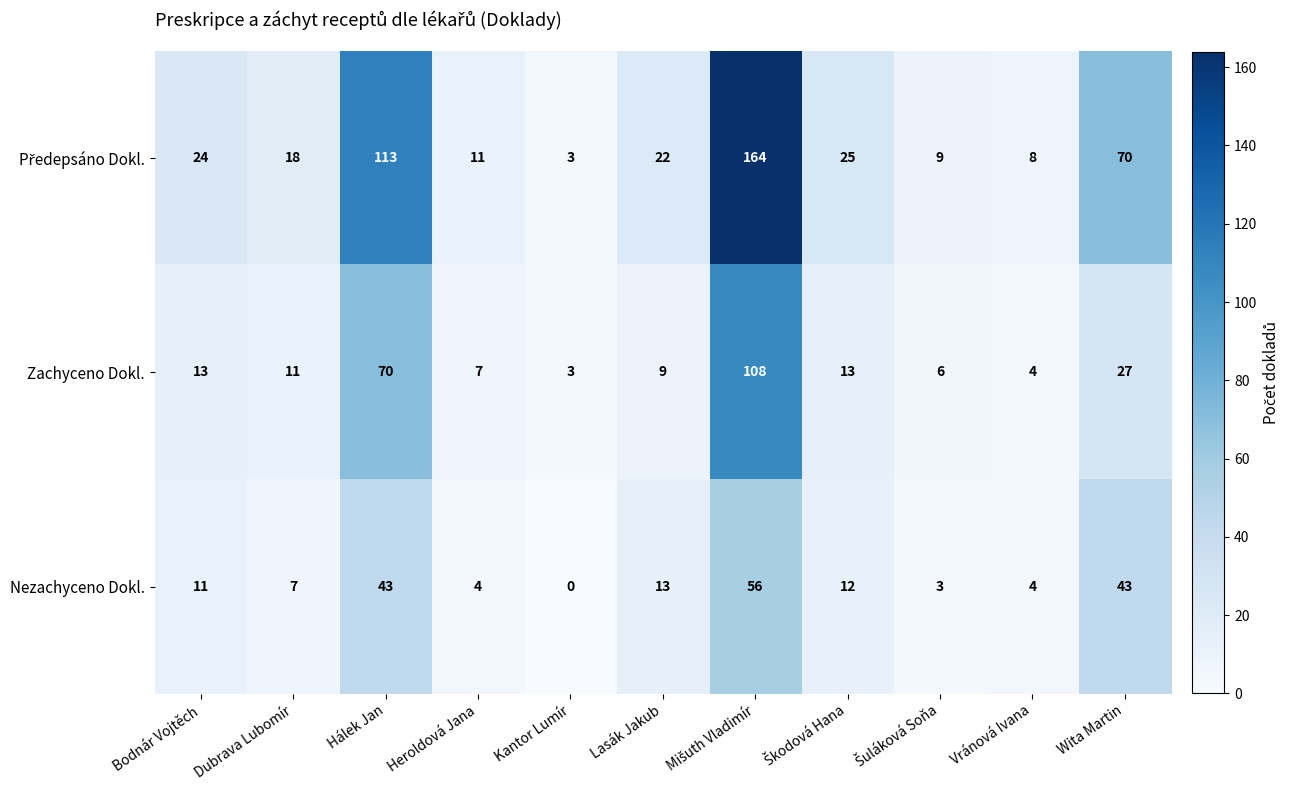

What is the difference between the highest and lowest values at Hálek Jan?

70